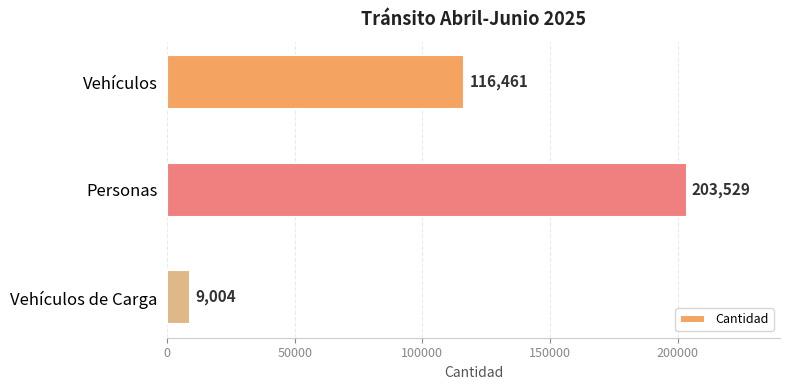

Reading top to bottom, what are all the values shown in this chart?

Vehículos=116461	Personas=203529	Vehículos de Carga=9004